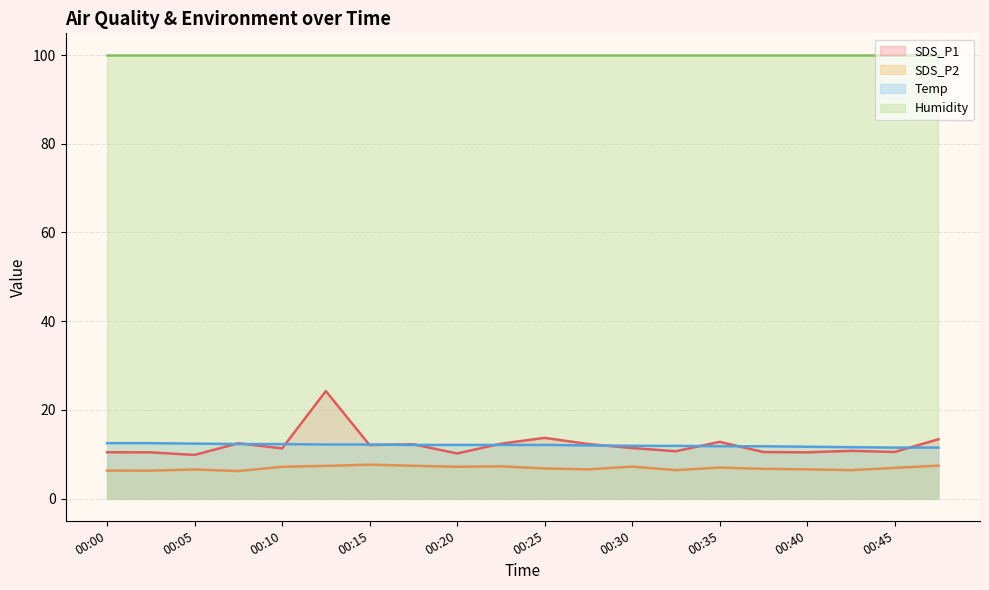

What is the greatest value displayed?

99.9